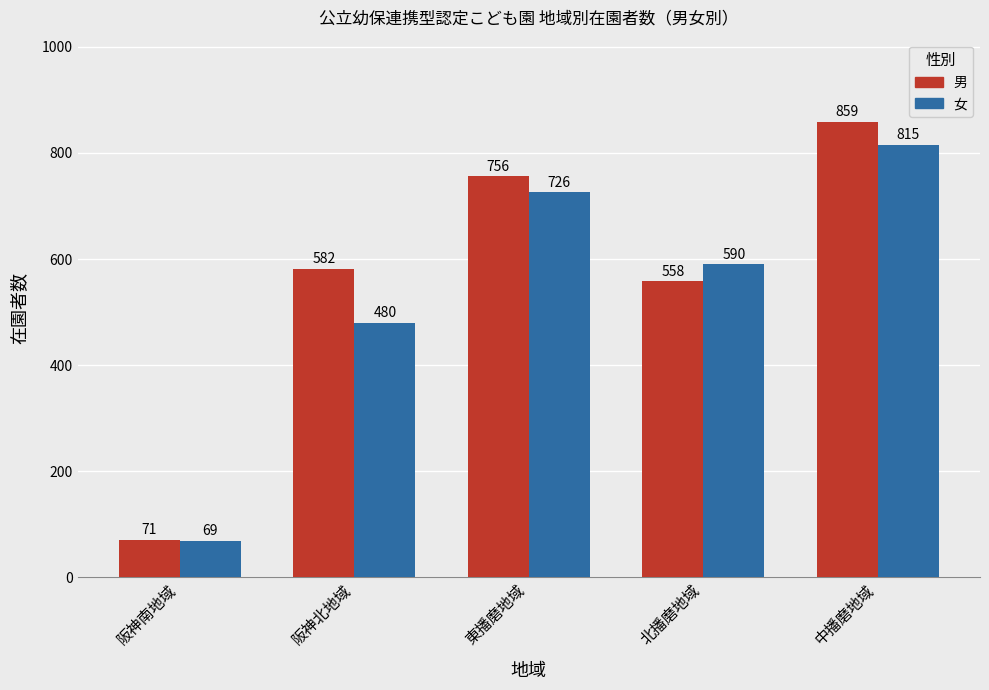

Which category has the highest value in the 女 series?

中播磨地域